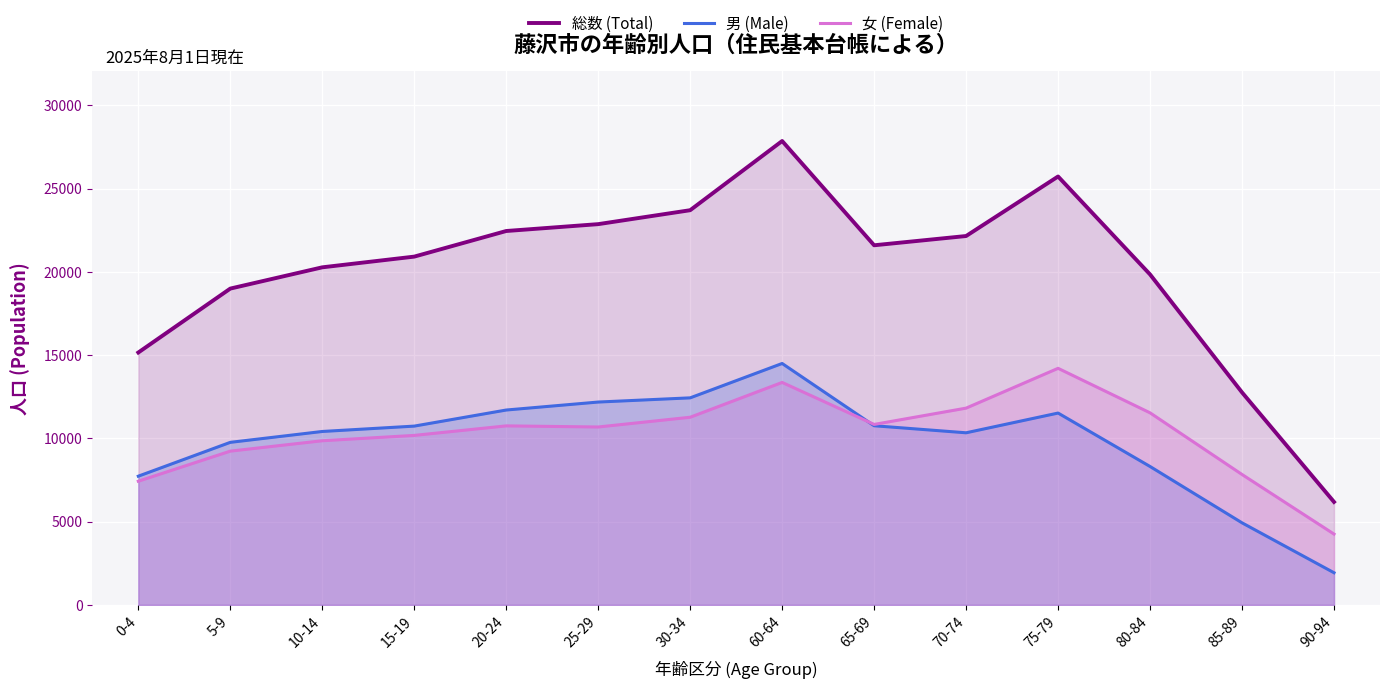

Is it true that 総数 (Total) equals 27856 at 60-64?

True